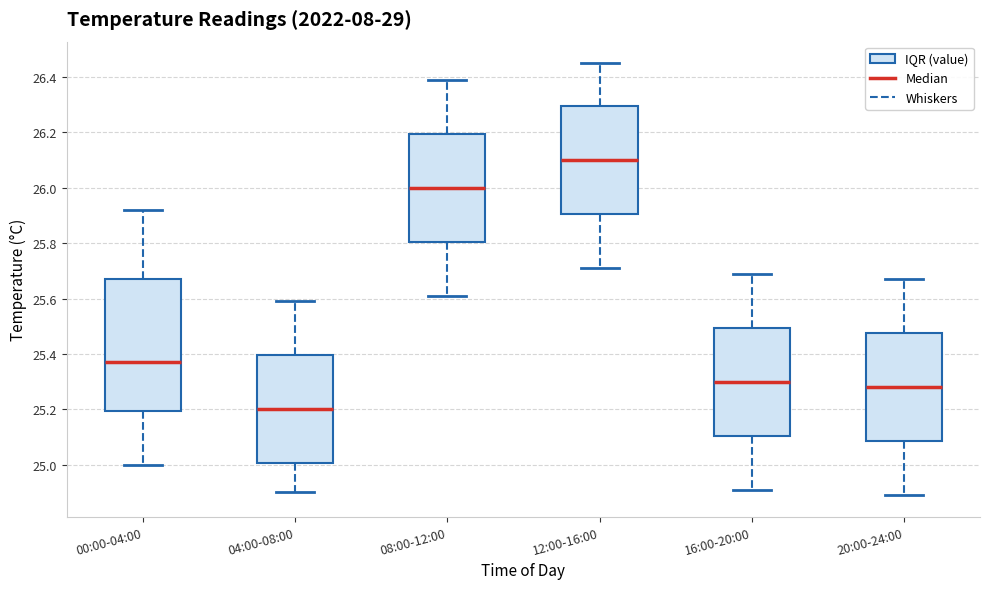

Which box's median line is the lowest?

04:00-08:00